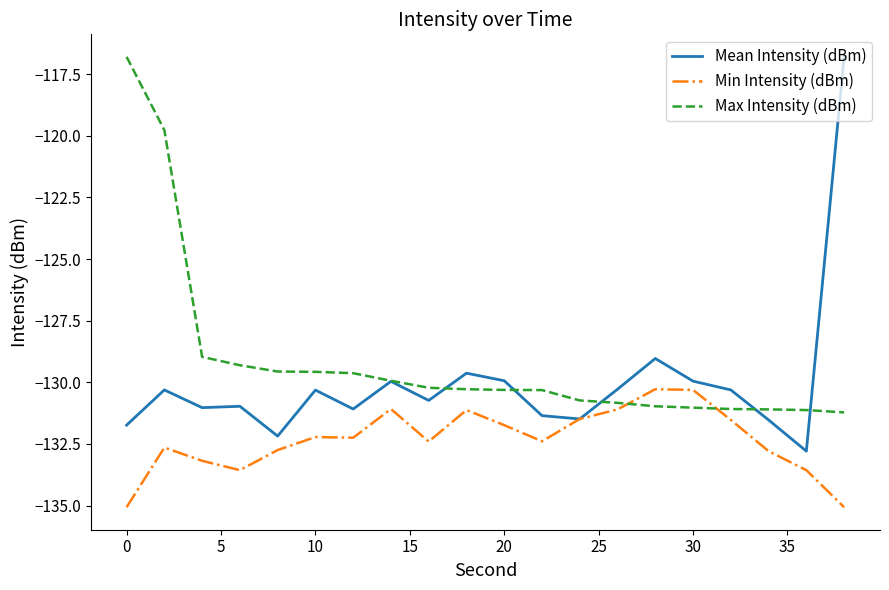

Which series has the largest total across all categories?

Max Intensity (dBm)